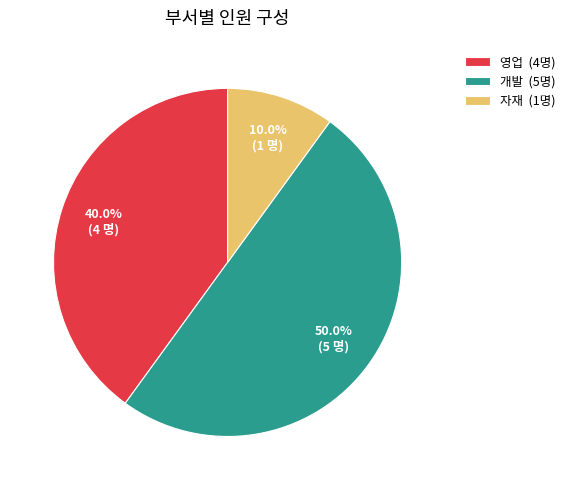

Is 자재 (1명) the majority of the pie?

No